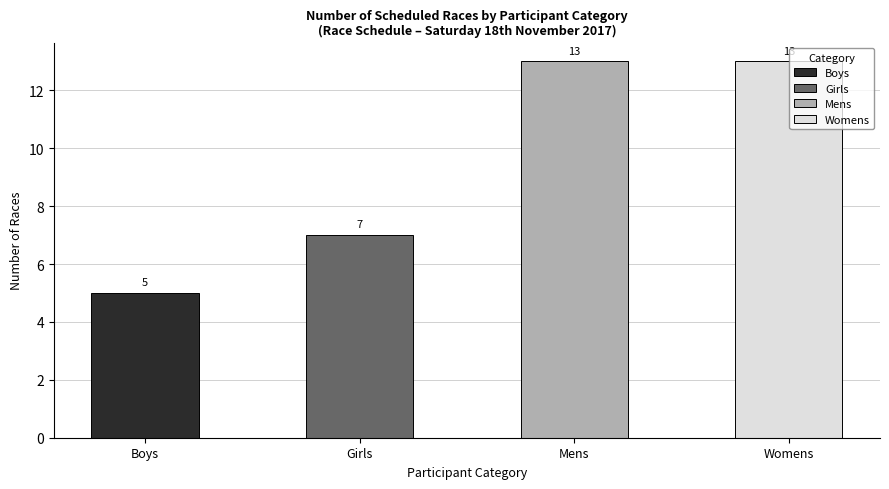

Reading right to left, transcribe all the data shown in this chart.

Womens=13	Mens=13	Girls=7	Boys=5